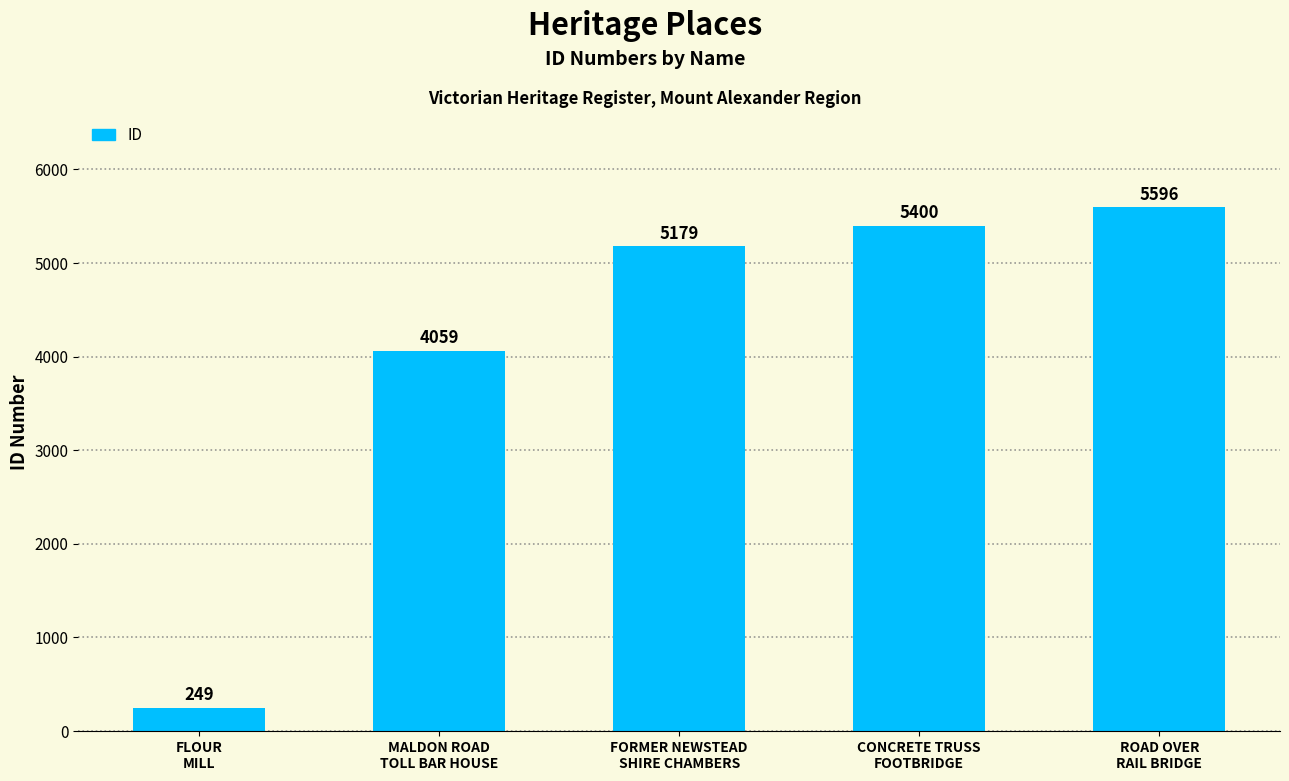

What is the label of the 4th bar from the right?

MALDON ROAD
TOLL BAR HOUSE